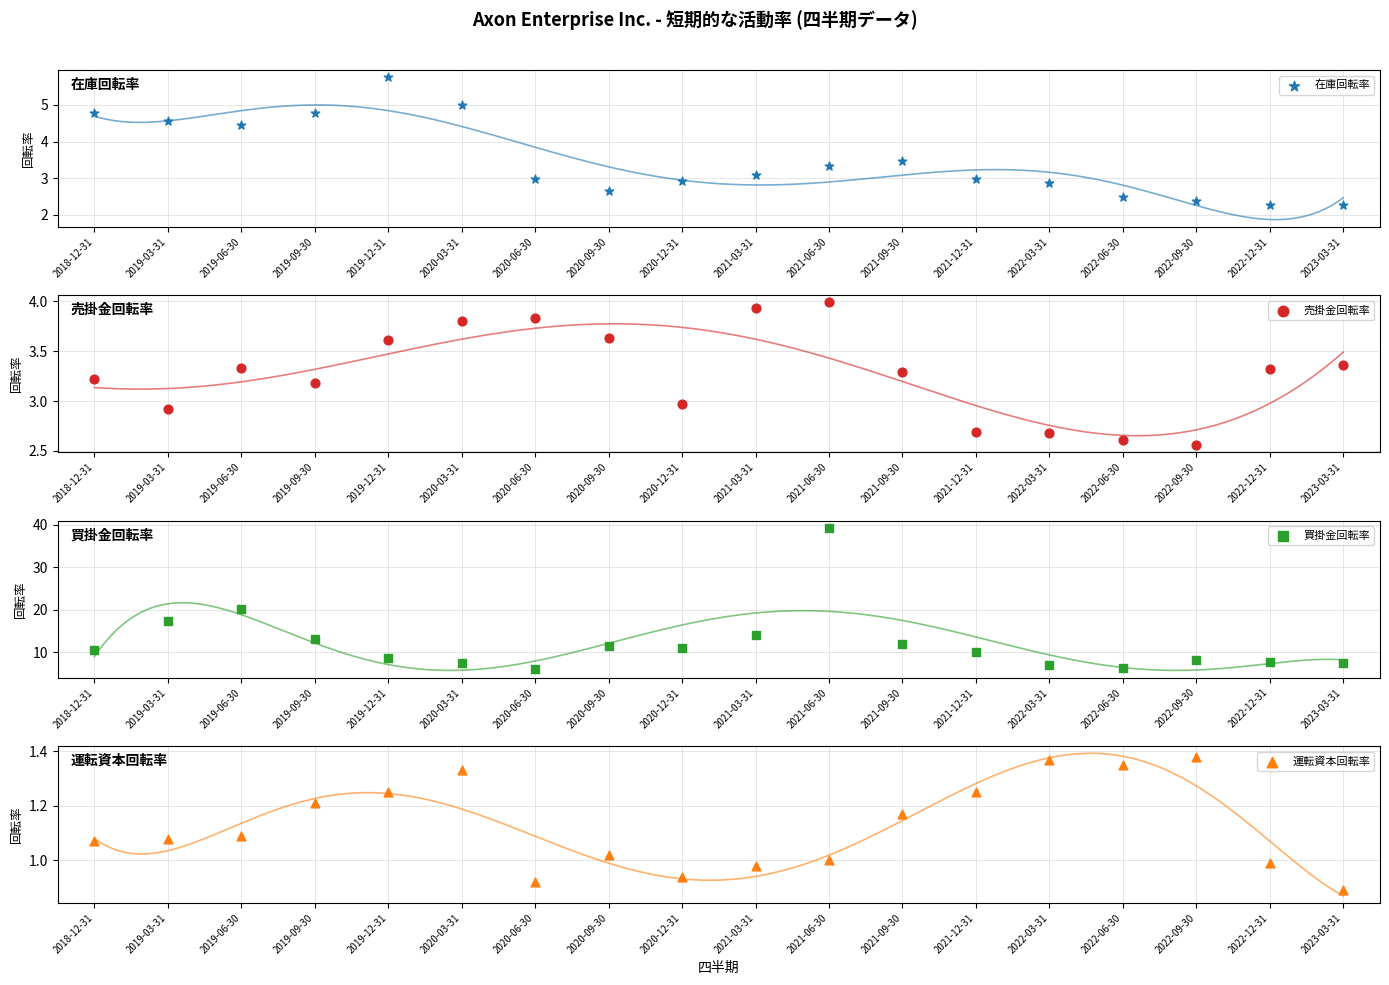

Which series contains the highest Y value?

買掛金回転率